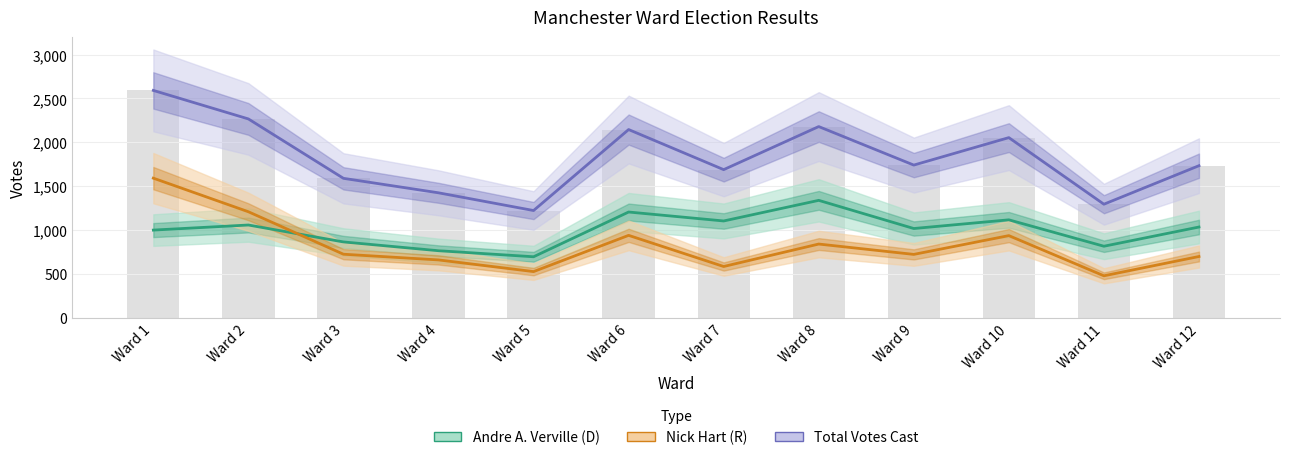

Reading right to left, list all the values displayed in this chart.

Total Votes Cast: Ward 12=1734	Ward 11=1295	Ward 10=2054	Ward 9=1741	Ward 8=2180	Ward 7=1689	Ward 6=2146	Ward 5=1223	Ward 4=1425	Ward 3=1590	Ward 2=2267	Ward 1=2592
Andre A. Verville (D): Ward 12=1035	Ward 11=816	Ward 10=1117	Ward 9=1018	Ward 8=1339	Ward 7=1104	Ward 6=1206	Ward 5=696	Ward 4=765	Ward 3=865	Ward 2=1058	Ward 1=1000
Nick Hart (R): Ward 12=699	Ward 11=479	Ward 10=937	Ward 9=723	Ward 8=841	Ward 7=585	Ward 6=940	Ward 5=527	Ward 4=660	Ward 3=725	Ward 2=1209	Ward 1=1592